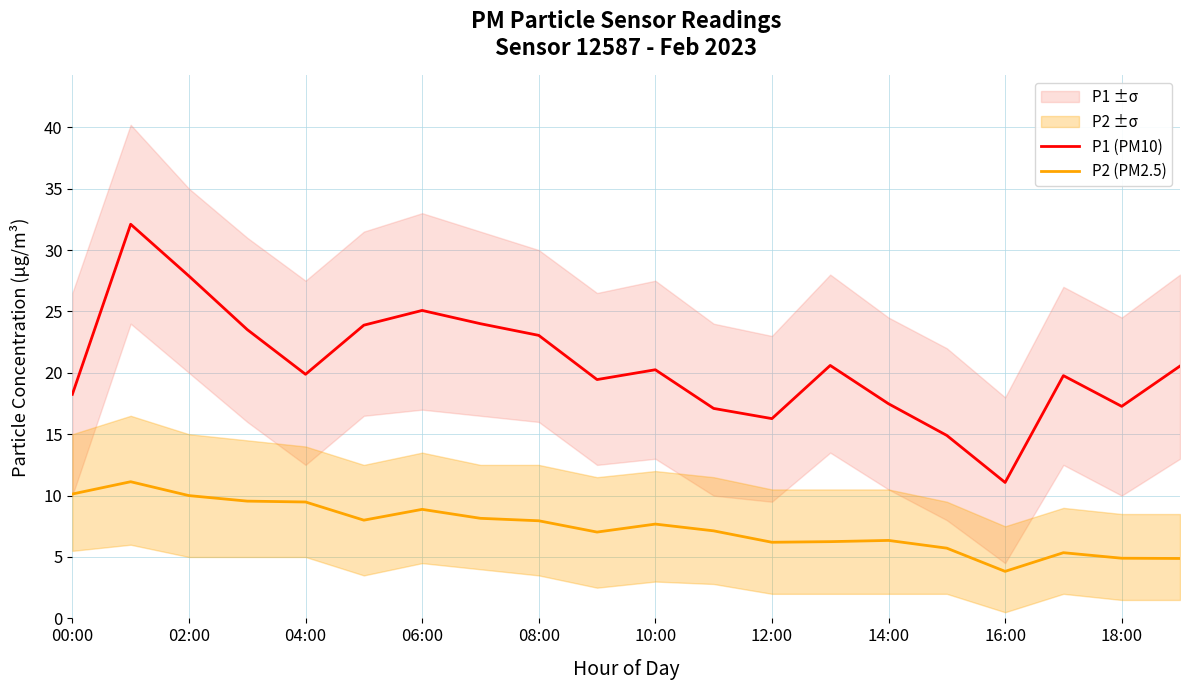

Reading left to right, what are all the values shown in this chart?

P1 (PM10): 18.2	32.1	27.9	23.5	19.9	23.9	25.1	24.0	23.1	19.4	20.2	17.1	16.3	20.6	17.5	14.9	11.1	19.8	17.3	20.6
P2 (PM2.5): 10.1	11.1	10.0	9.6	9.5	8.0	8.9	8.2	8.0	7.0	7.7	7.1	6.2	6.2	6.3	5.7	3.8	5.3	4.9	4.9